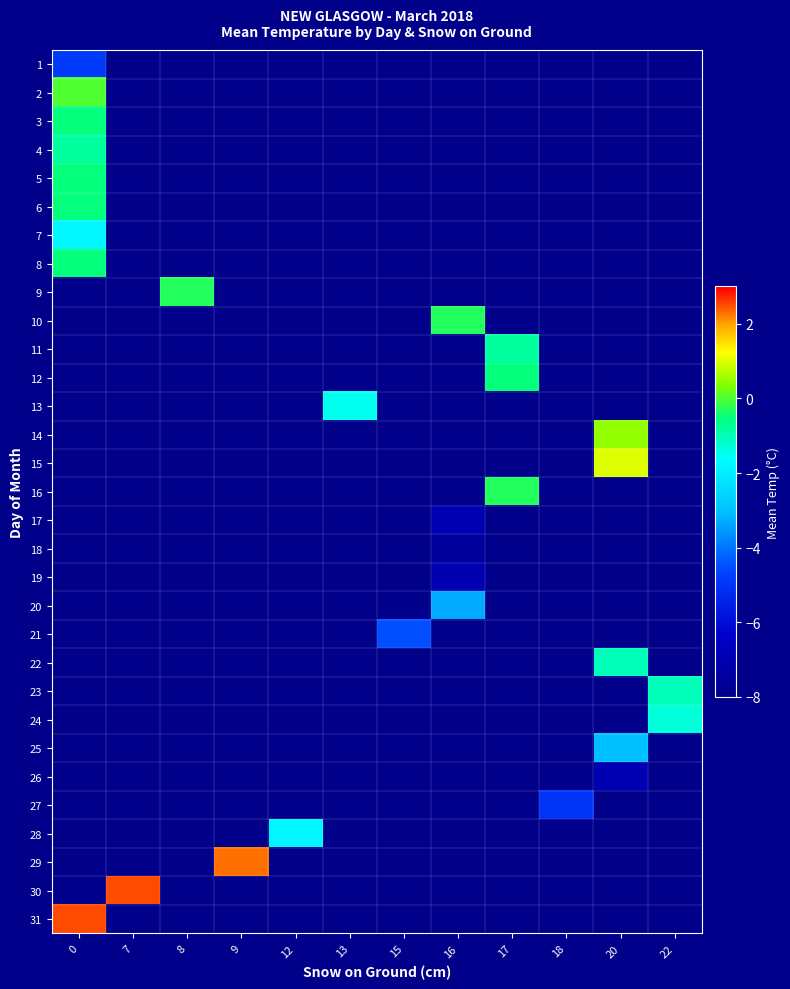

Is the value of 6 at 8 greater than the value of 20 at 9?

No